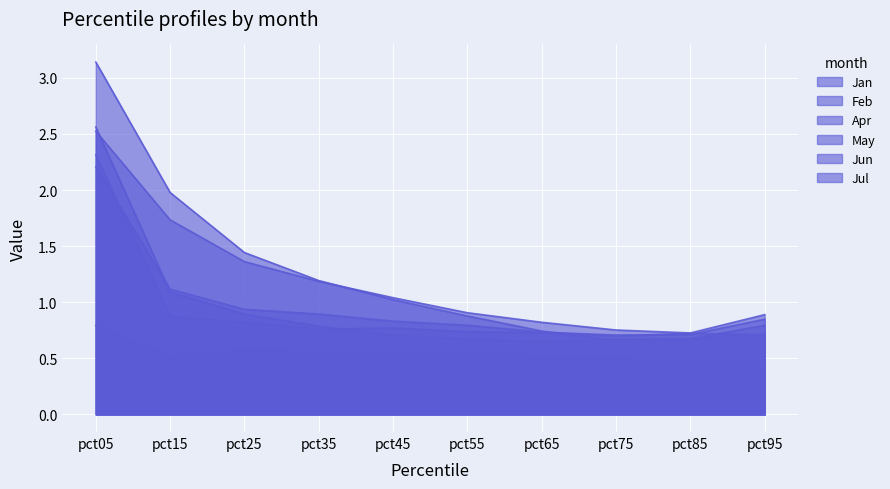

Which series has the widest spread of values?

Feb